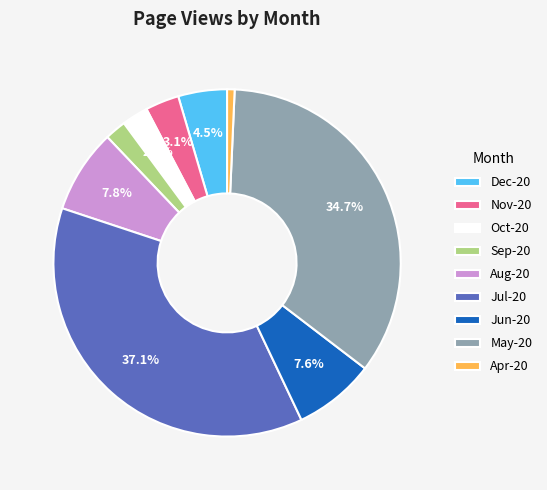

What percentage do Aug-20 and Dec-20 together represent?

12.3%